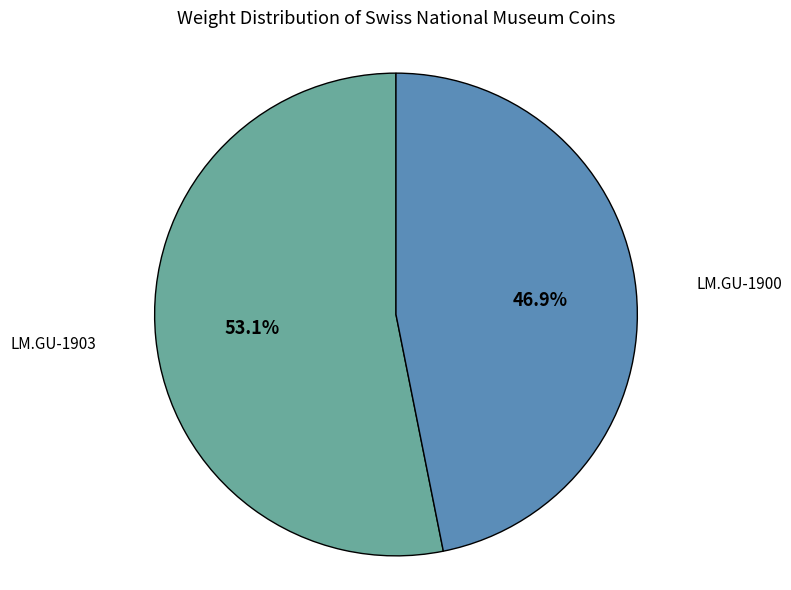

To the nearest percent, what percentage of the pie is LM.GU-1903?

53%